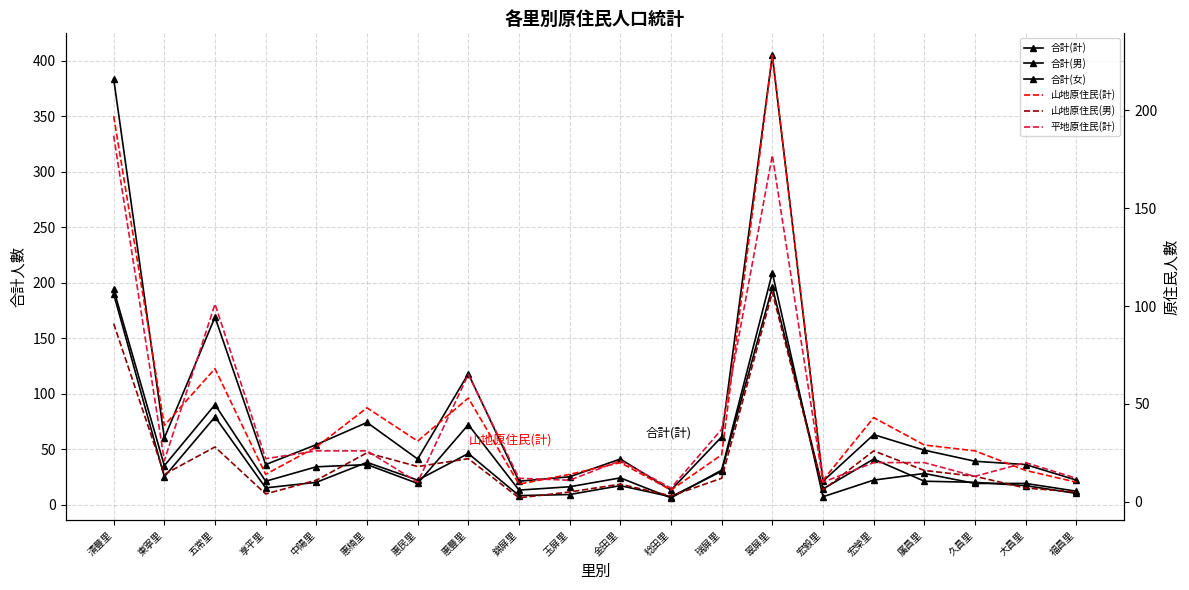

The 平地原住民(計) series shows 6 at 宏毅里. True or false?

False